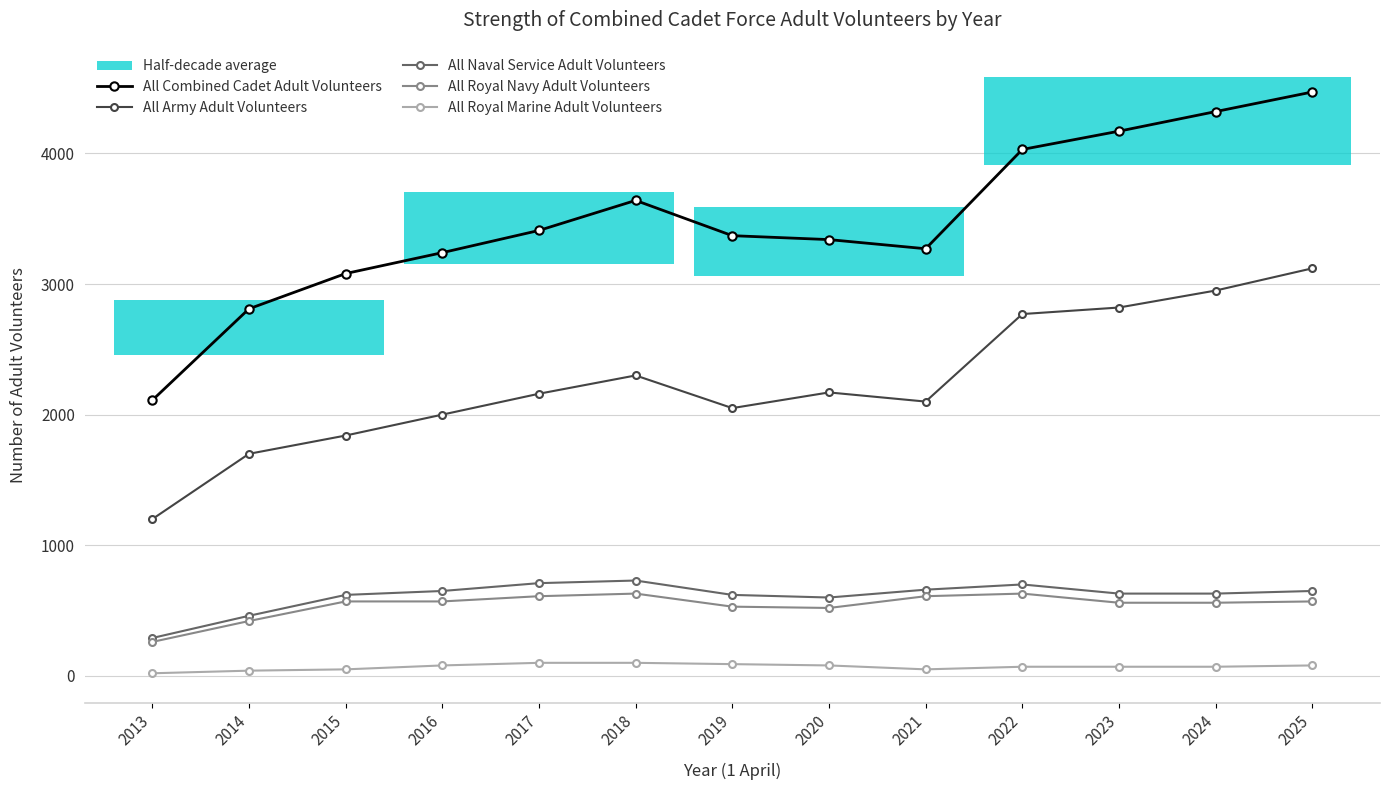

At which category is the sum across all series the highest?

2025